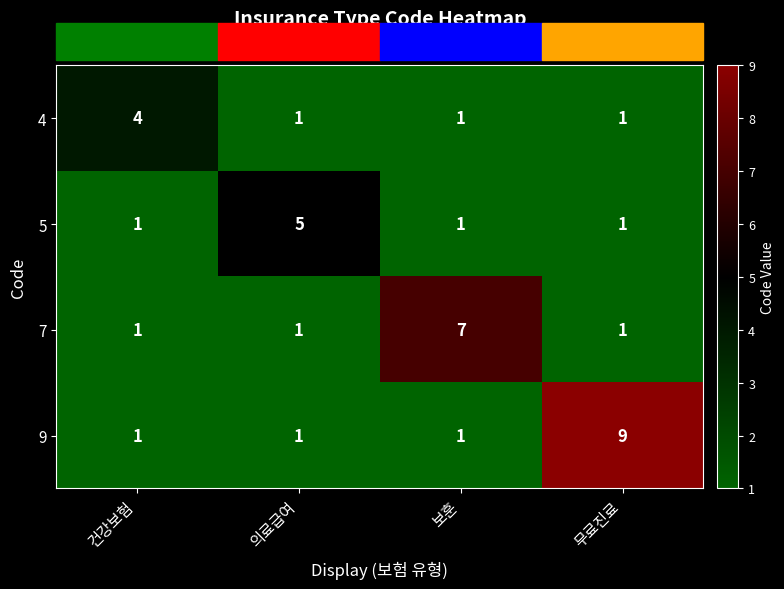

The 9 series shows 1 at 건강보험. True or false?

True